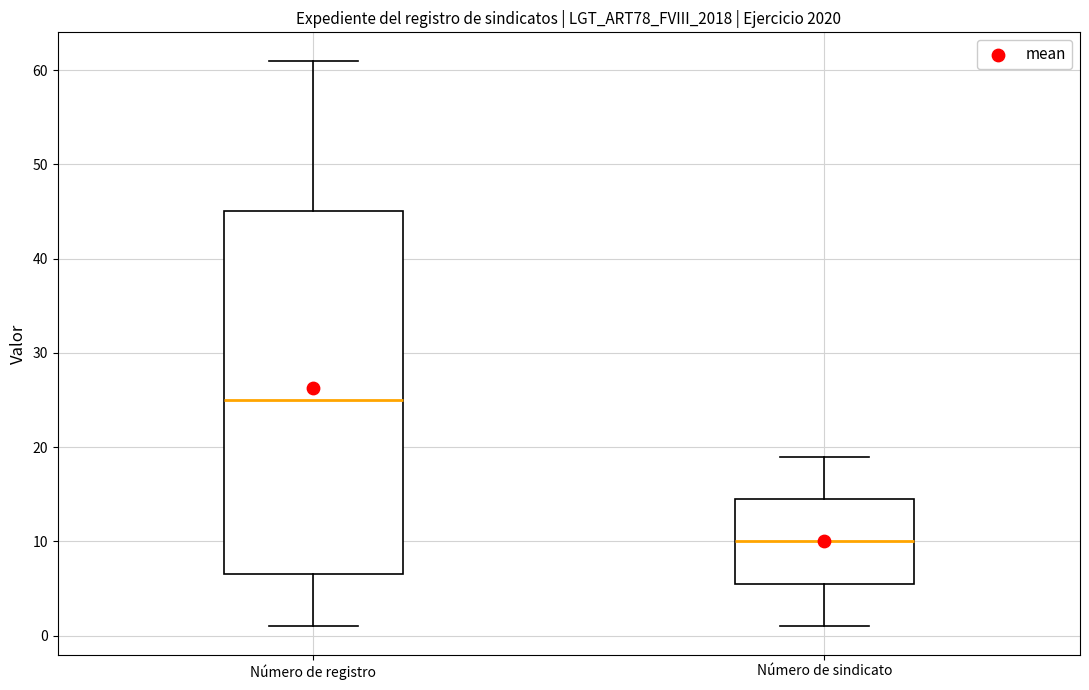

Reading left to right, transcribe this box plot: for each box, give where its median line is, the range the box spans, and where its two whiskers end, as read against the y-axis. The values are not printed on the chart, so give them approximately, as read against the axis.

Número de registro: median 25, box 7 to 45, whiskers 1 to 61
Número de sindicato: median 10, box 6 to 15, whiskers 1 to 19